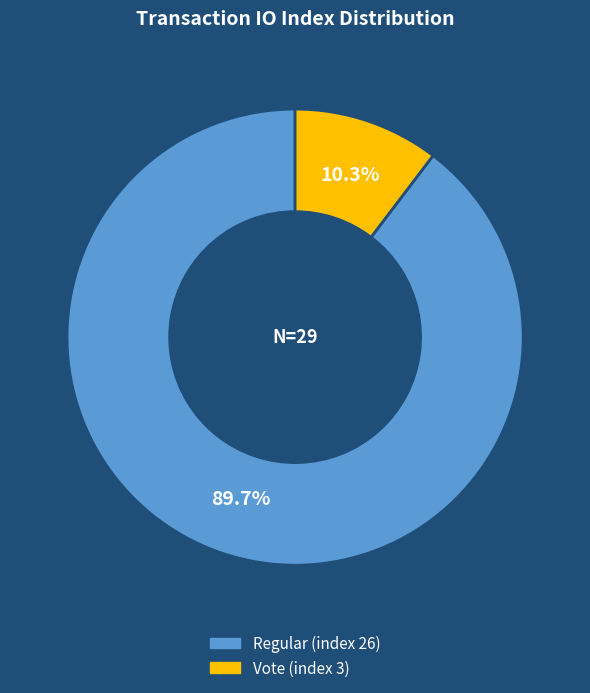

Is it true that Vote (index 3) is 10% of the pie?

True